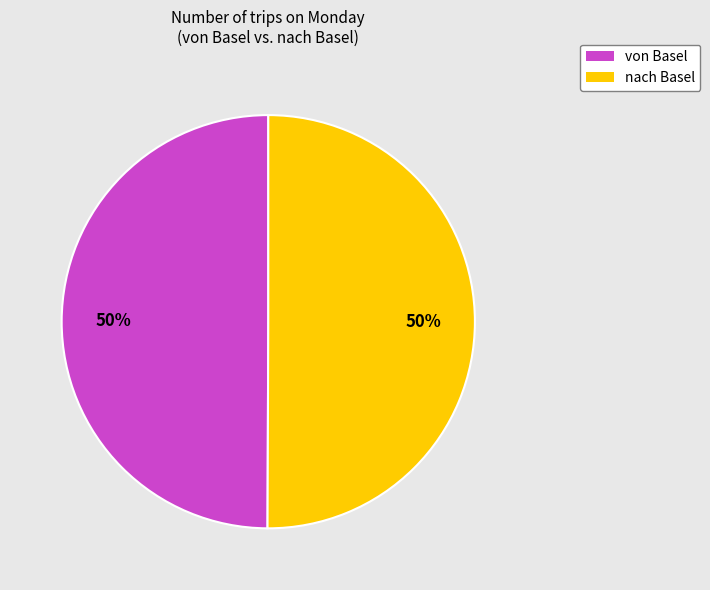

Is the sum of nach Basel and von Basel greater than half?

Yes